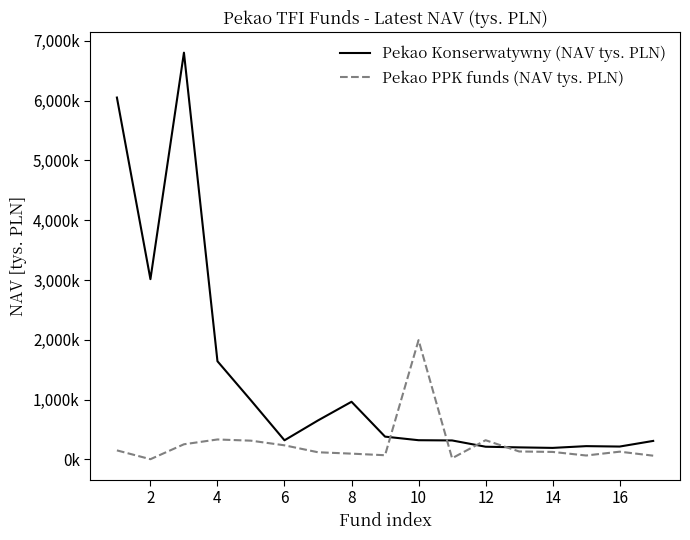

What is the value of the Pekao Konserwatywny (NAV tys. PLN) point at the 9th from the left?

381215